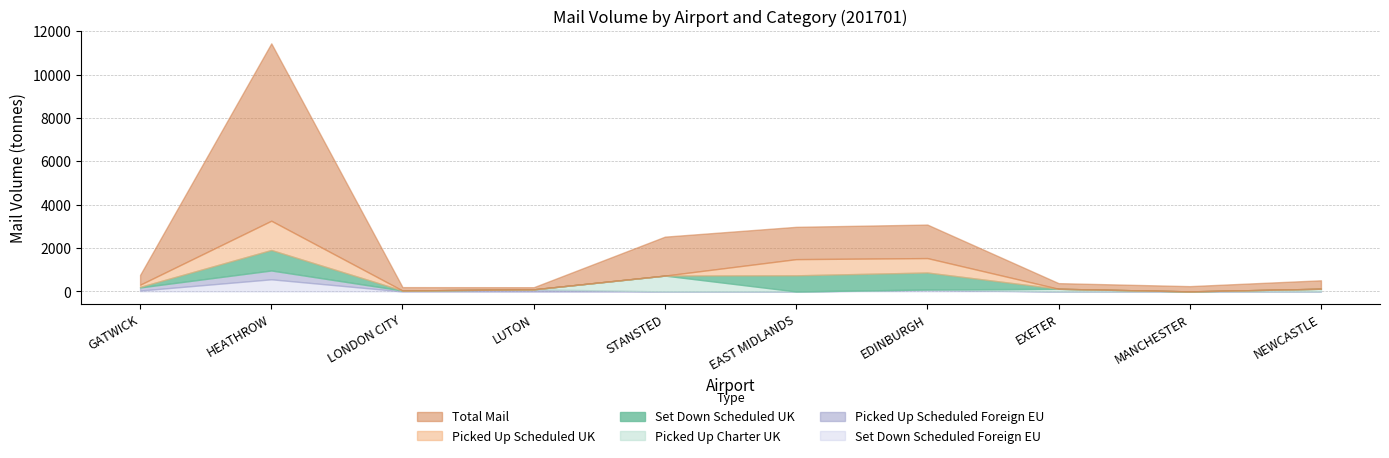

Which series has the widest spread of values?

total_mail